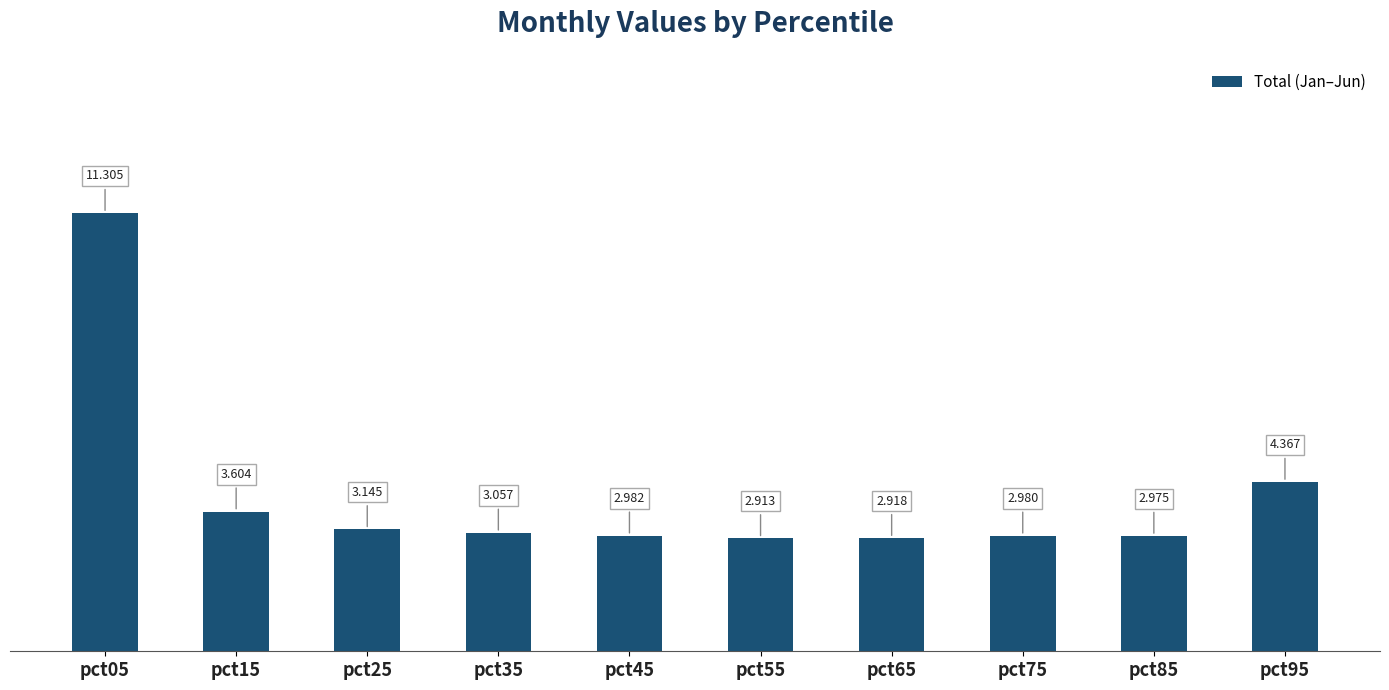

List the labels in order of value, largest first.

pct05, pct95, pct15, pct25, pct35, pct45, pct75, pct85, pct65, pct55